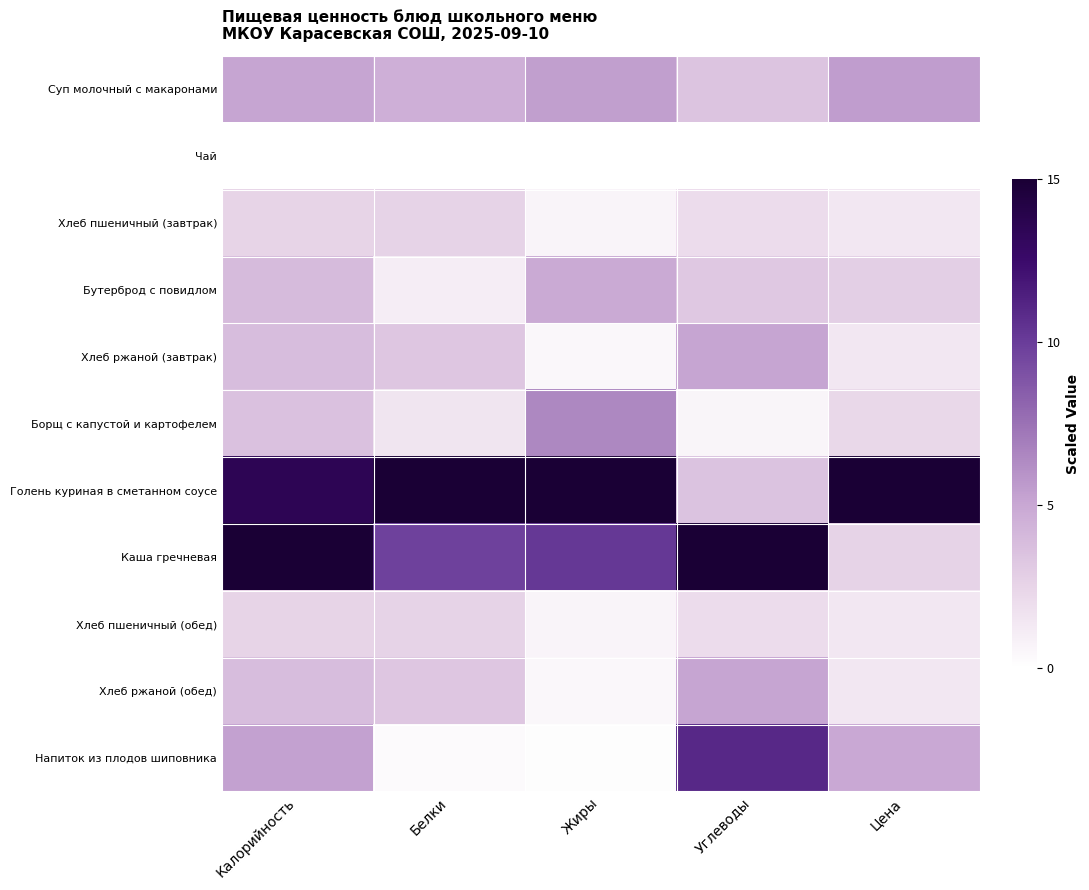

Reading left to right, transcribe all the data shown in this chart.

Суп молочный с макаронами: Калорийность=5.1	Белки=4.6	Жиры=5.4	Углеводы=3.4	Цена=5.5
Чай: Калорийность=0.0	Белки=0.0	Жиры=0.0	Углеводы=0.0	Цена=0.0
Хлеб пшеничный (завтрак): Калорийность=2.5	Белки=2.6	Жиры=0.6	Углеводы=2.1	Цена=1.5
Бутерброд с повидлом: Калорийность=4.0	Белки=1.1	Жиры=4.9	Углеводы=3.2	Цена=2.9
Хлеб ржаной (завтрак): Калорийность=3.8	Белки=3.3	Жиры=0.5	Углеводы=5.1	Цена=1.5
Борщ с капустой и картофелем: Калорийность=3.6	Белки=1.5	Жиры=6.5	Углеводы=0.6	Цена=2.3
Голень куриная в сметанном соусе: Калорийность=13.5	Белки=15.0	Жиры=15.0	Углеводы=3.5	Цена=15.0
Каша гречневая: Калорийность=15.0	Белки=9.7	Жиры=10.2	Углеводы=15.0	Цена=2.6
Хлеб пшеничный (обед): Калорийность=2.5	Белки=2.6	Жиры=0.6	Углеводы=2.1	Цена=1.5
Хлеб ржаной (обед): Калорийность=3.8	Белки=3.3	Жиры=0.5	Углеводы=5.1	Цена=1.5
Напиток из плодов шиповника: Калорийность=5.3	Белки=0.3	Жиры=0.1	Углеводы=11.0	Цена=5.0